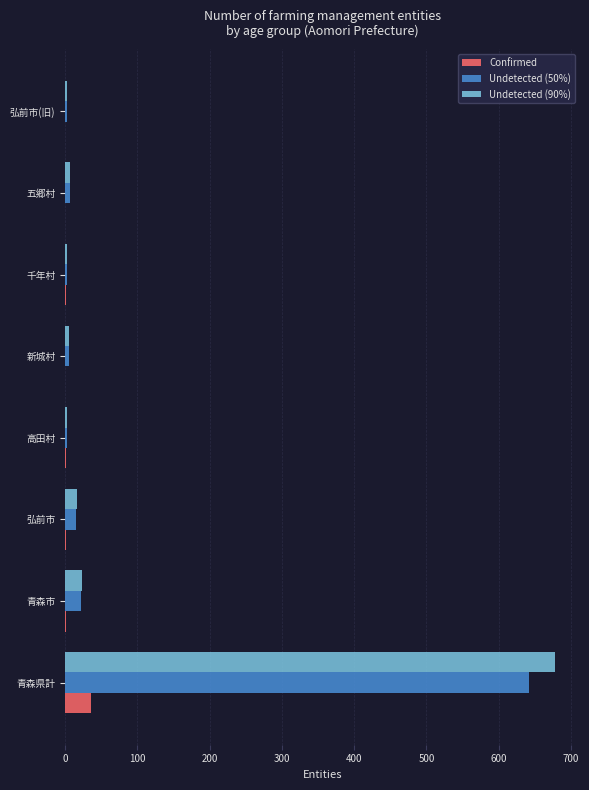

At which category is the sum across all series the highest?

青森県計